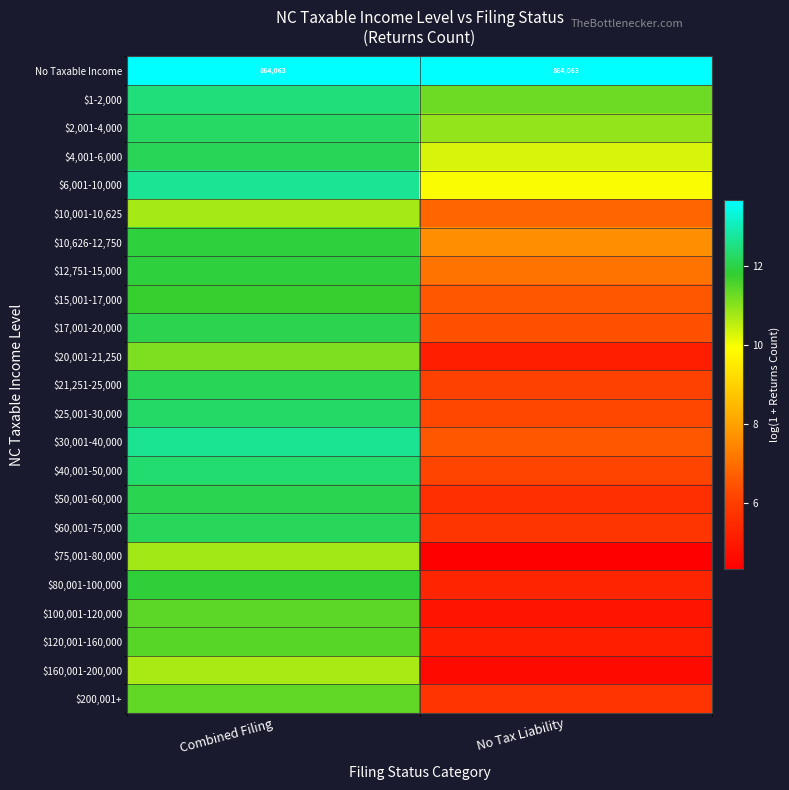

Rank the series at Combined Filing from lowest to highest value.

$160,001-200,000, $10,001-10,625, $75,001-80,000, $20,001-21,250, $200,001+, $100,001-120,000, $120,001-160,000, $15,001-17,000, $80,001-100,000, $12,751-15,000, $10,626-12,750, $17,001-20,000, $50,001-60,000, $21,251-25,000, $4,001-6,000, $60,001-75,000, $2,001-4,000, $25,001-30,000, $40,001-50,000, $1-2,000, $30,001-40,000, $6,001-10,000, No Taxable Income